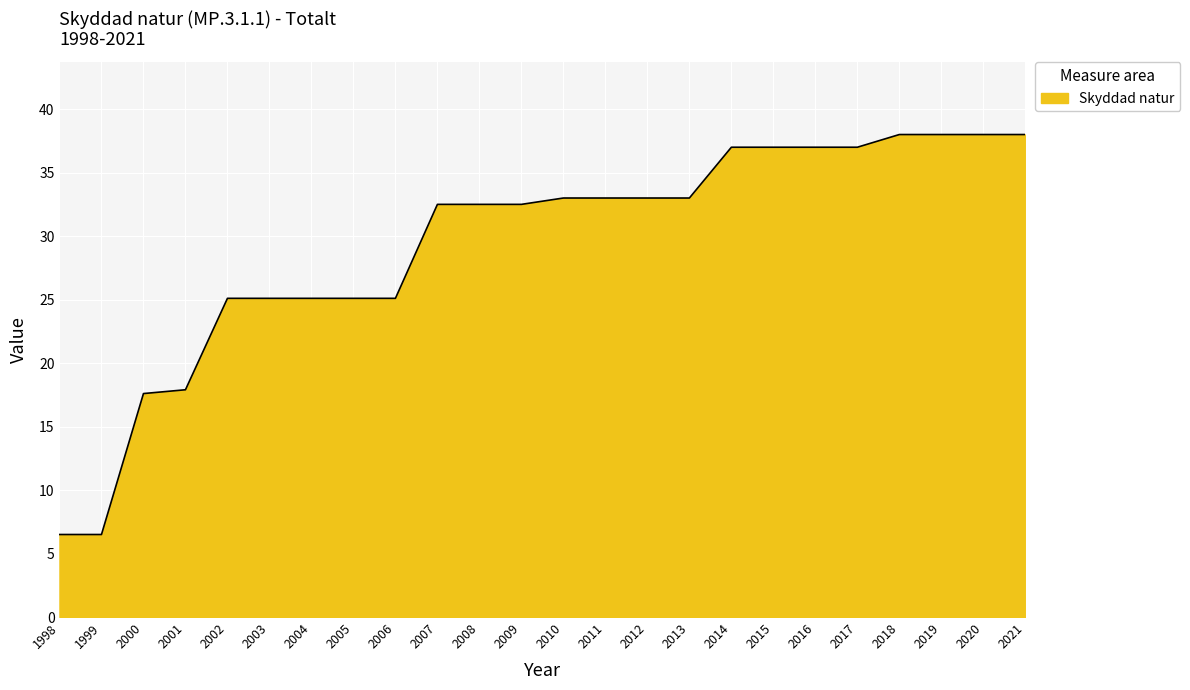

What is the smallest value displayed?

6.5